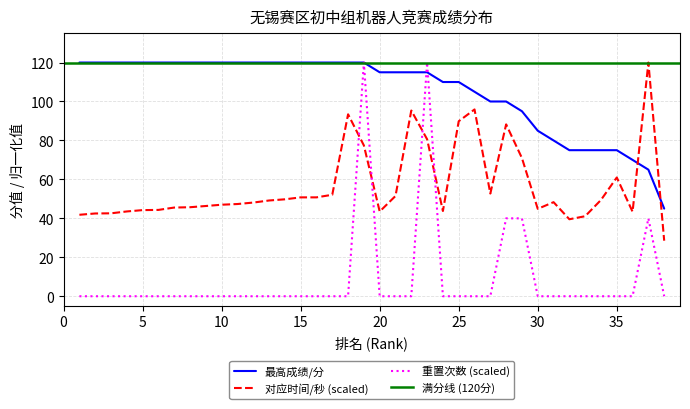

Which has a higher value, 2 or 10?

2